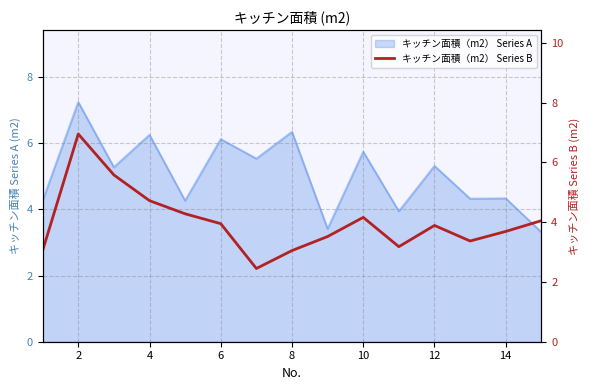

How many lines are shown in the chart?

1